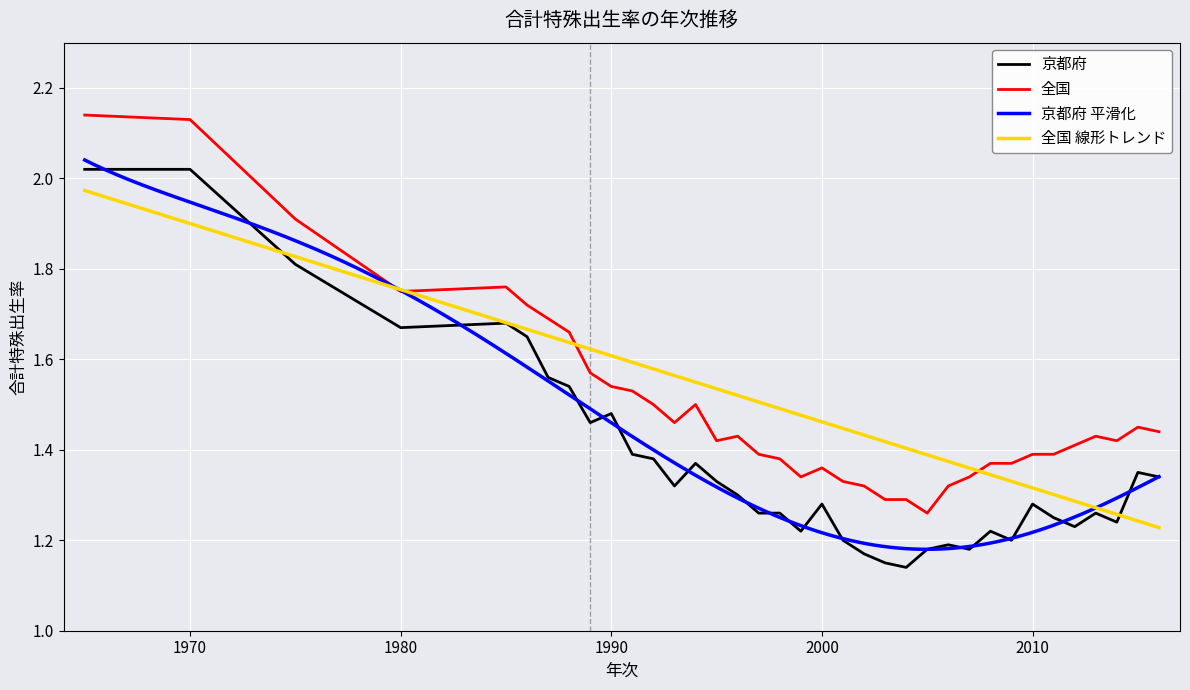

Where is the first local minimum for 全国?

1980